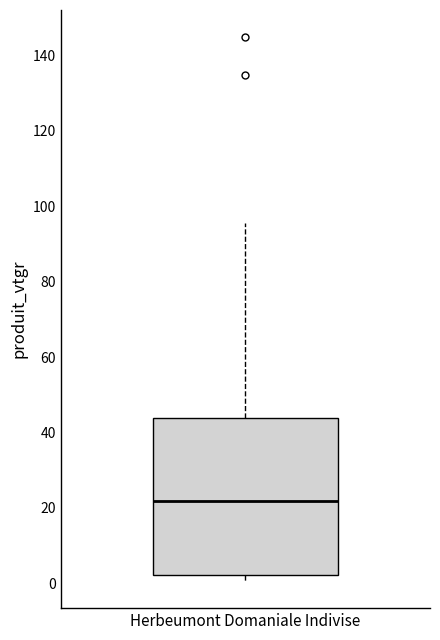

Transcribe this box plot: give where the median line is, the range the box spans, and where the two whiskers end, as read against the y-axis. The values are not printed on the chart, so give them approximately, as read against the axis.

median 22, box 2 to 44, whiskers 0 to 96